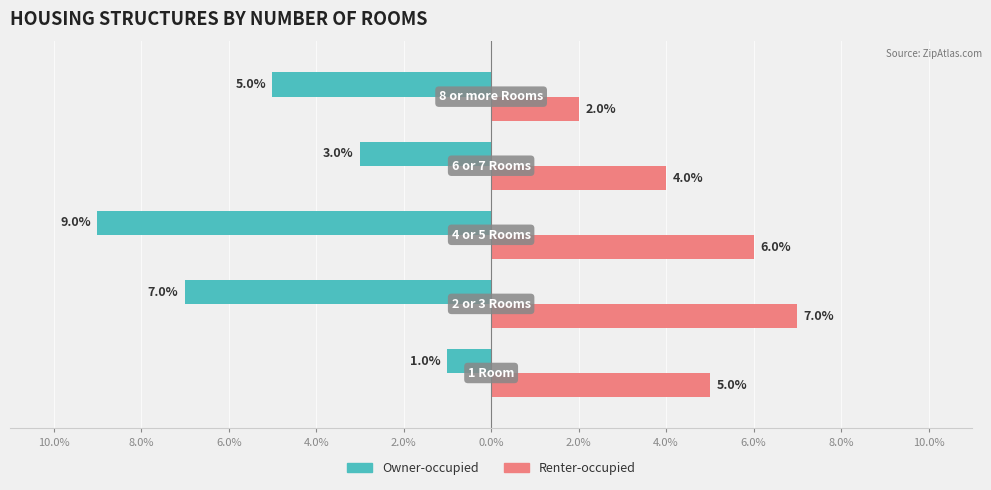

What is the sum of all Renter-occupied values?

24